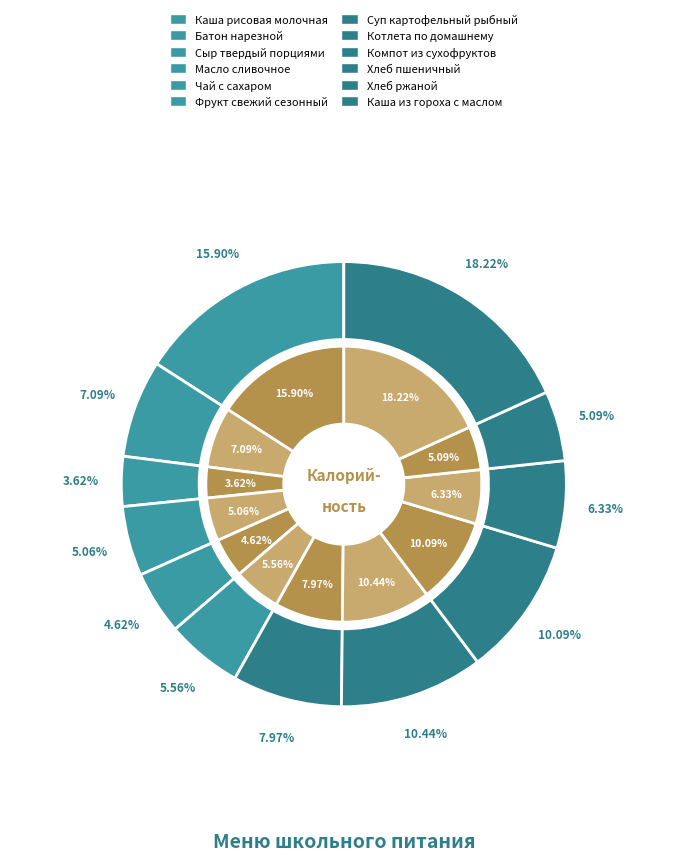

To the nearest percent, what portion does Масло сливочное represent?

5%